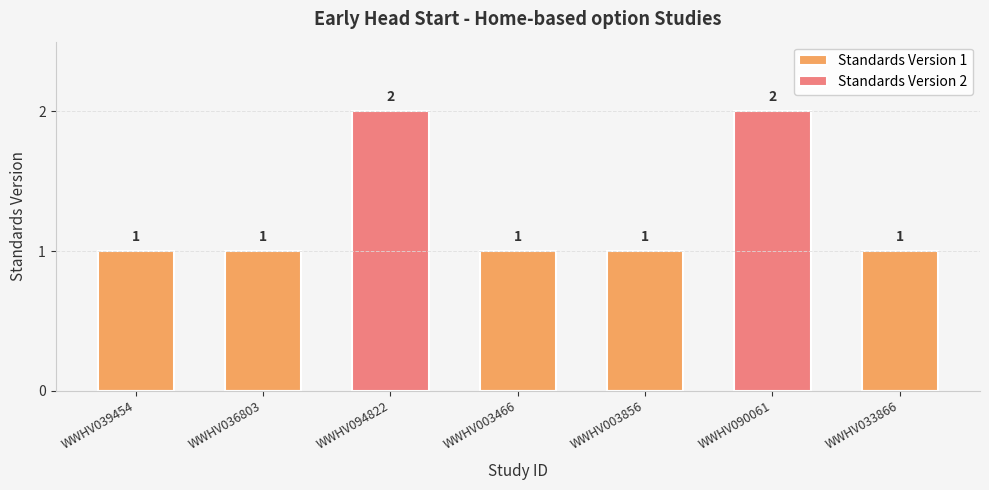

Rank the series by their maximum value, from highest to lowest.

Standards Version 2, Standards Version 1